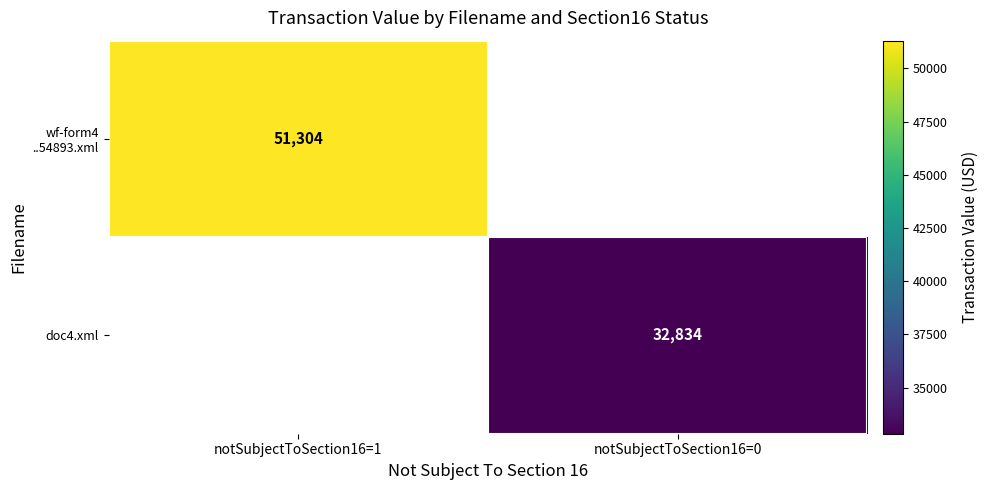

How many data points does each series have?

2